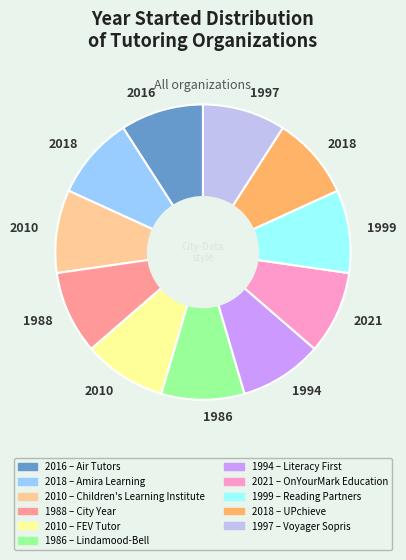

Is there any slice that represents more than half of the pie?

No